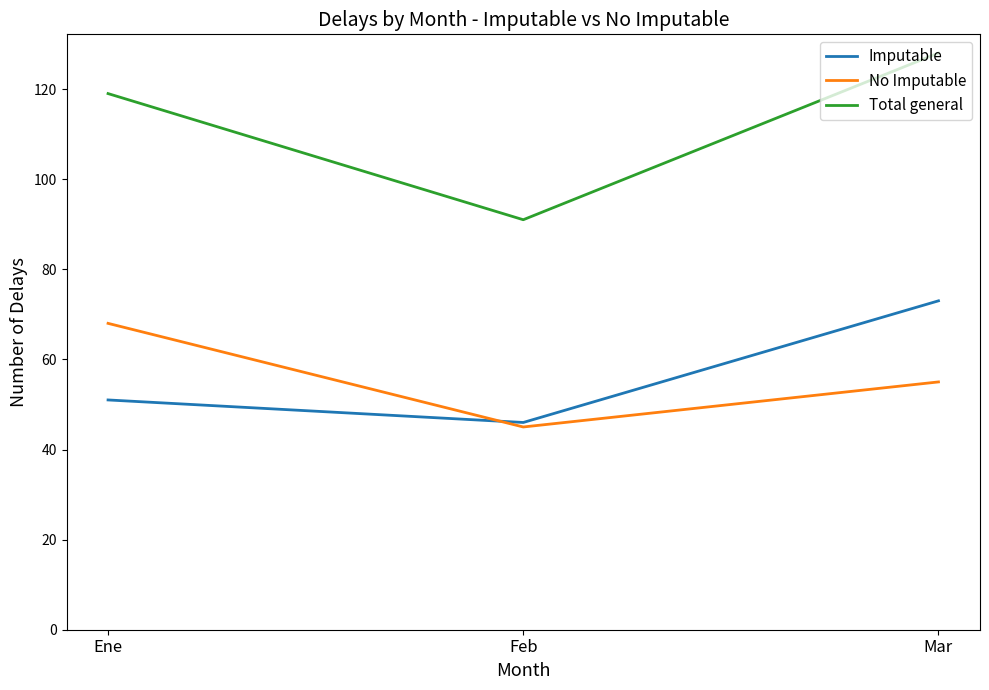

What is the highest value of the No Imputable series?

68